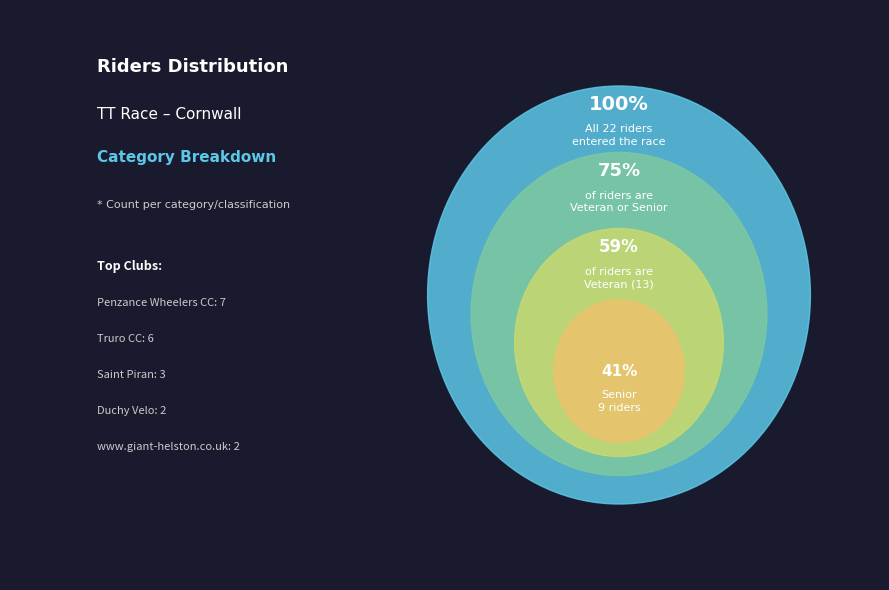

Is there any slice that represents more than half of the pie?

No